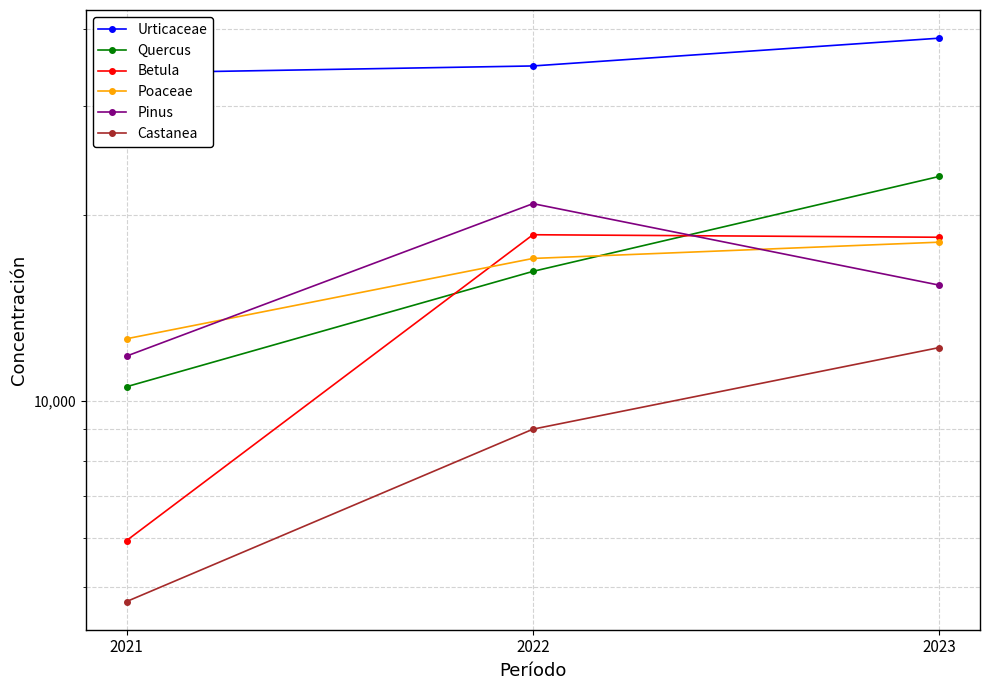

Does the chart have visible grid lines?

Yes